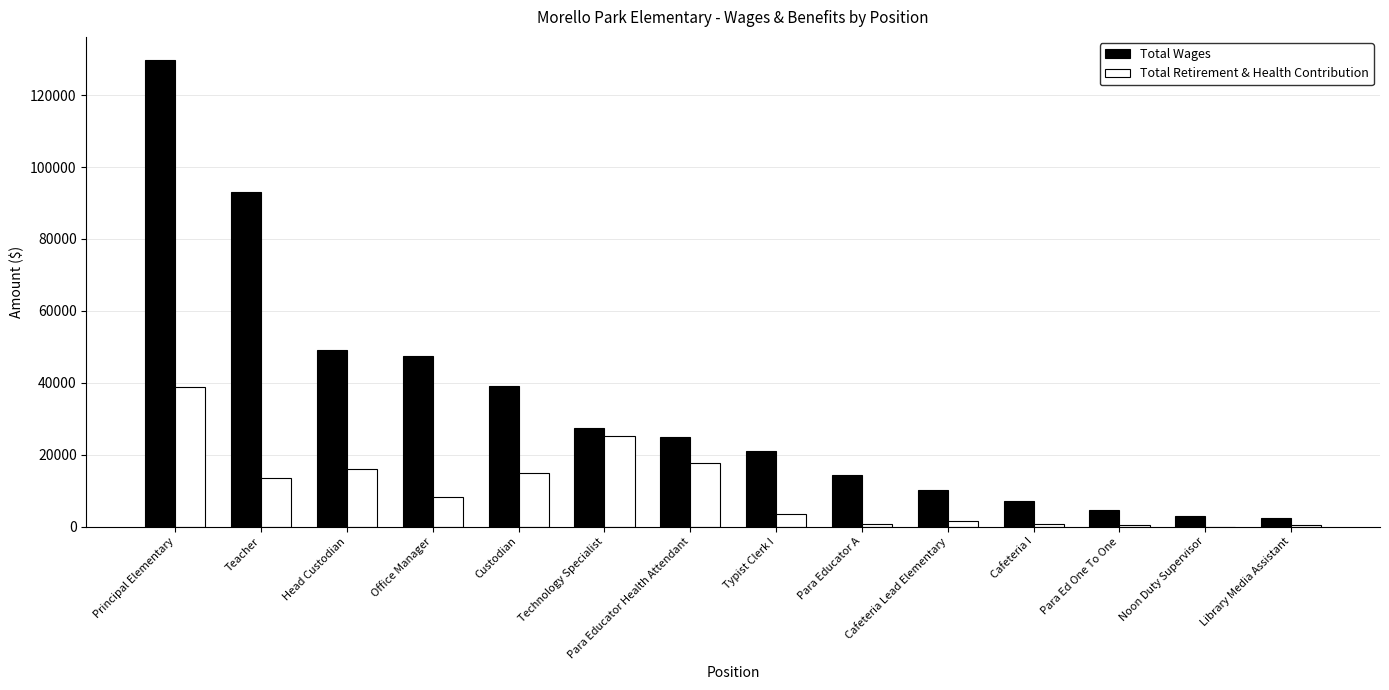

Is the value of Total Retirement & Health Contribution at Principal Elementary greater than the value of Total Wages at Head Custodian?

No